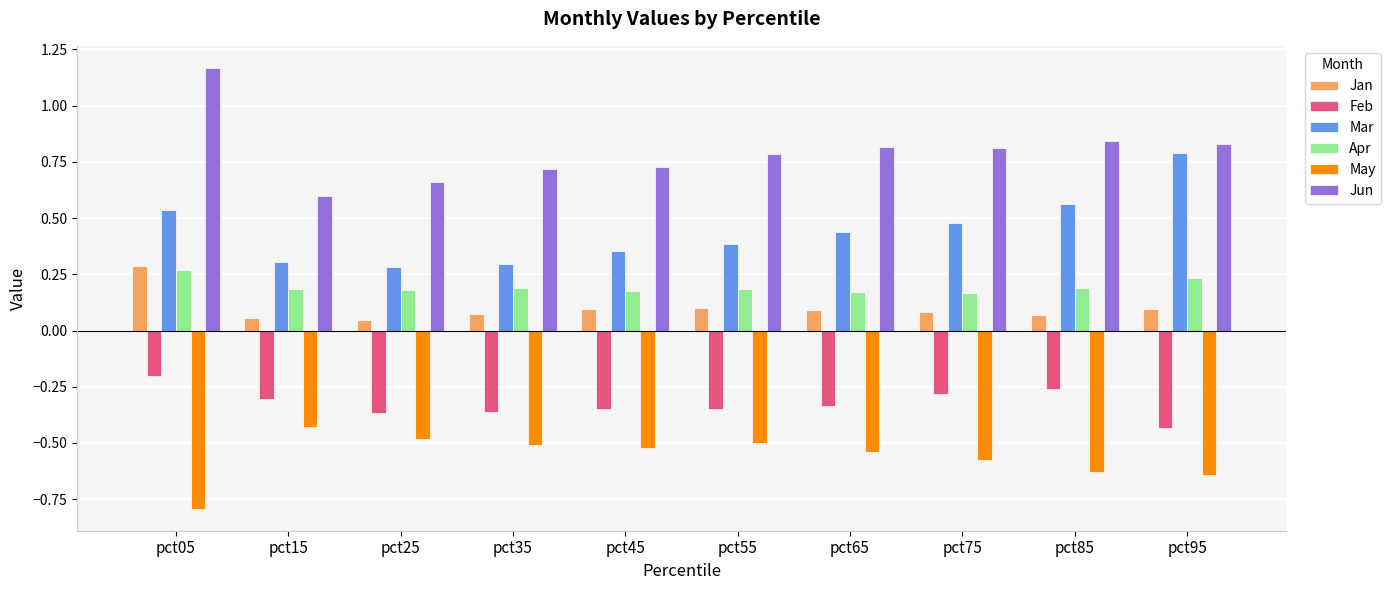

What is the sum of all Feb values?

-3.2